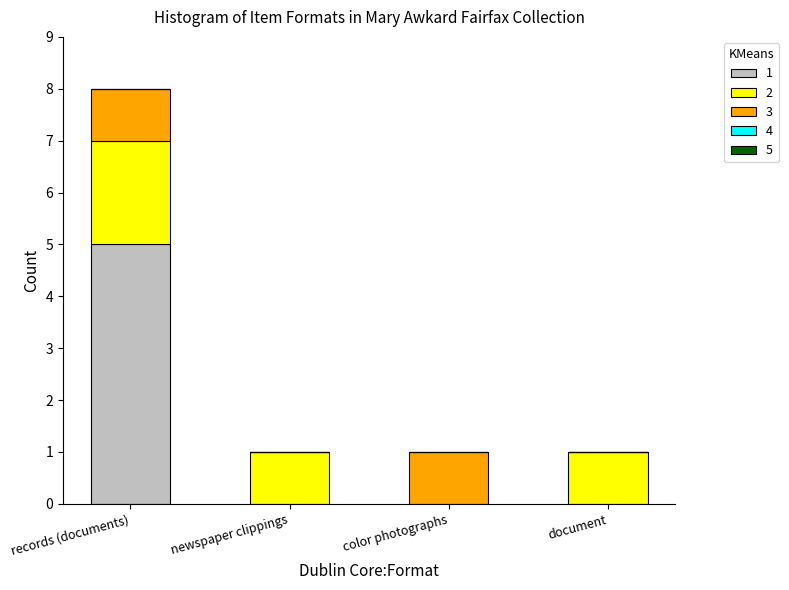

At which category is the sum across all series the highest?

records (documents)